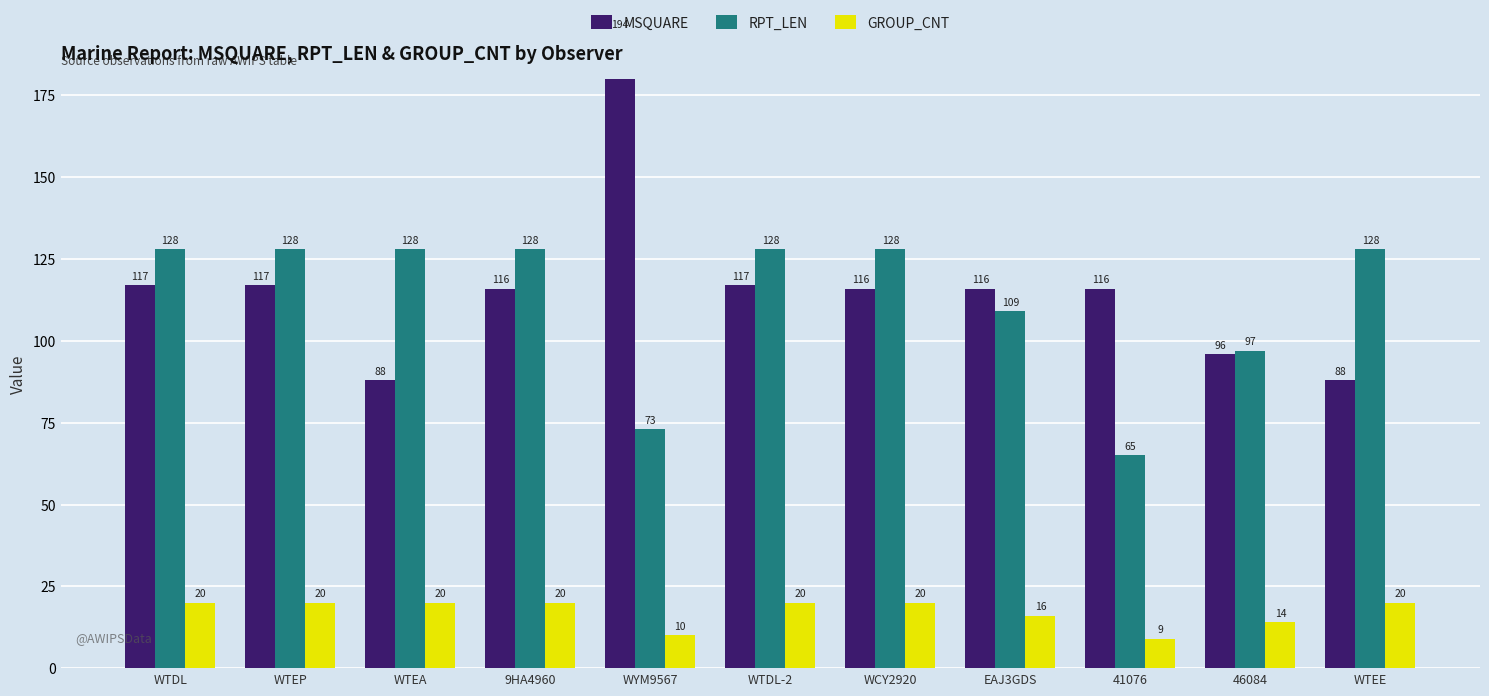

Is the value of MSQUARE at WTEA greater than the value of GROUP_CNT at EAJ3GDS?

Yes